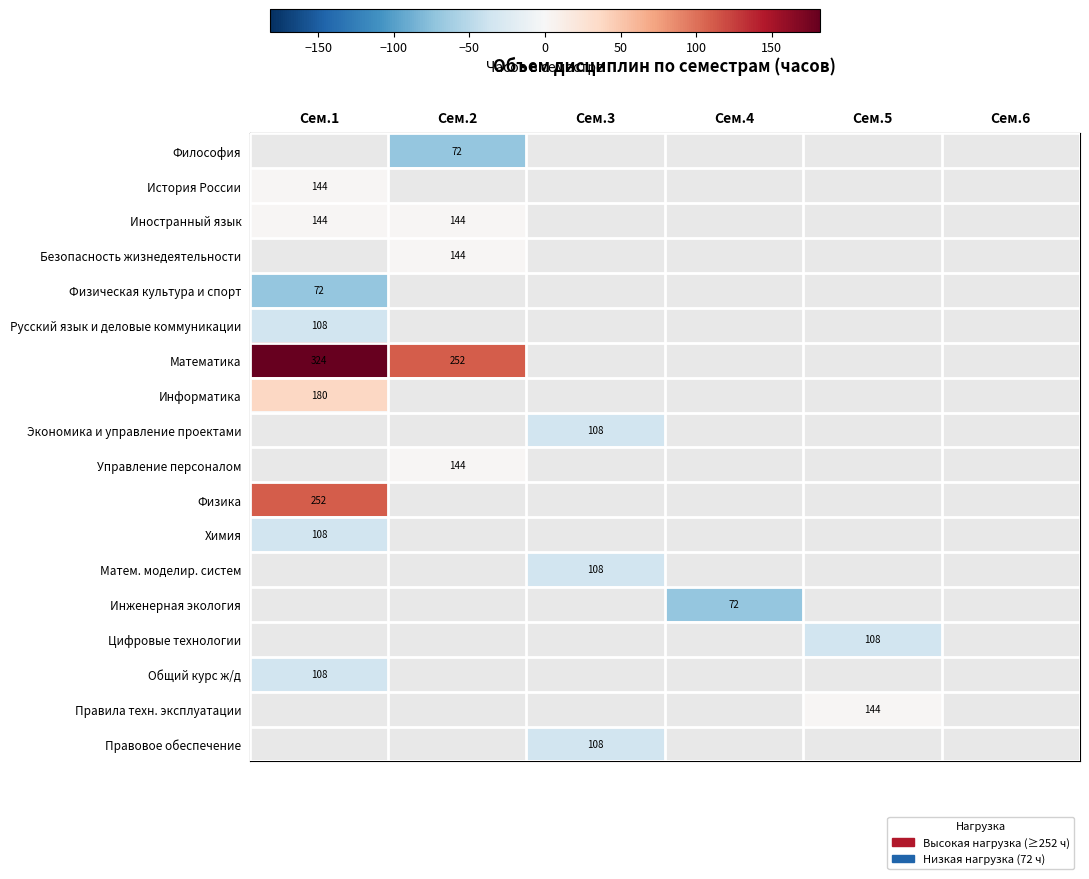

List the labels in order of Управление персоналом value, largest first.

Сем.2, Сем.1, Сем.3, Сем.4, Сем.5, Сем.6